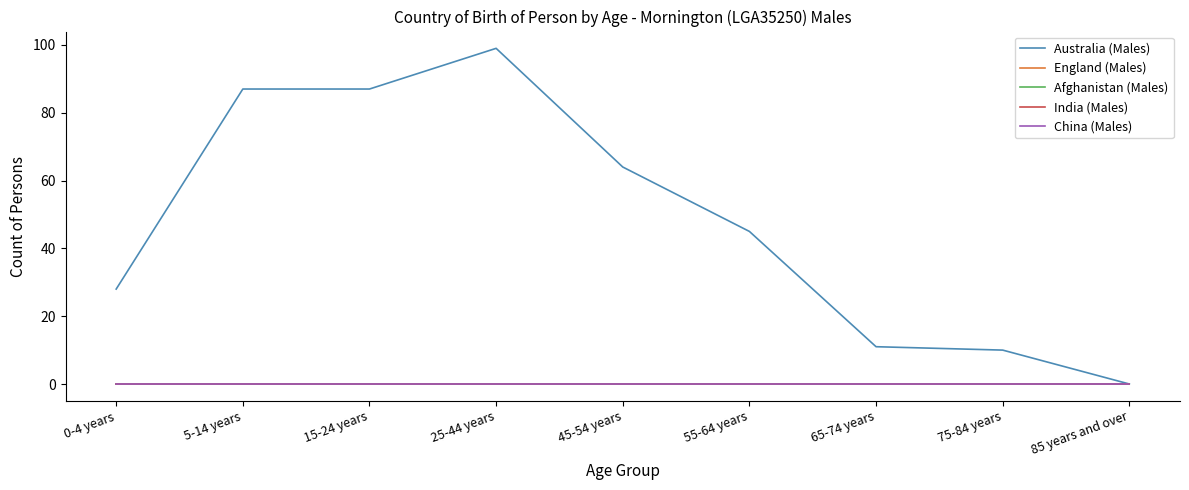

Does the chart have visible grid lines?

No